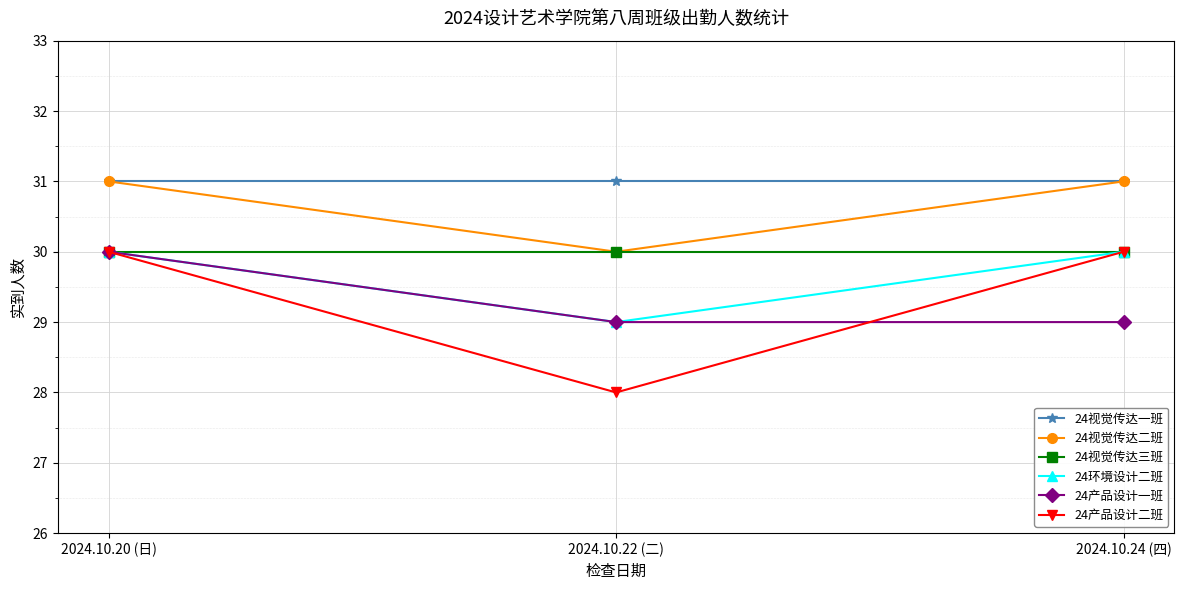

What is the value of the 24产品设计一班 point at the 2nd from the left?

29